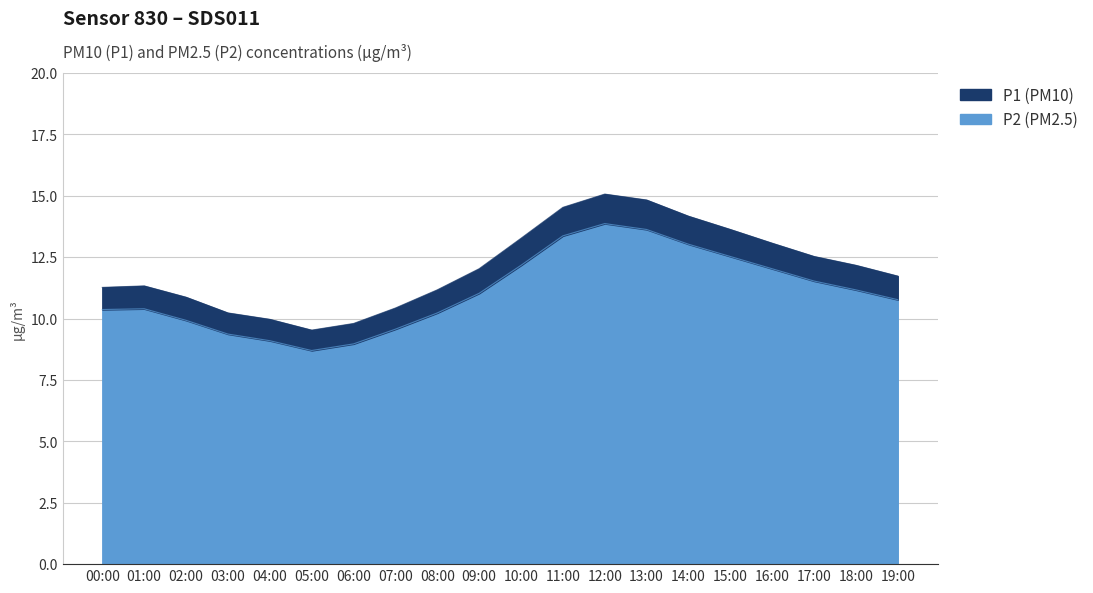

The P2 series shows 3.5 at 02:00. True or false?

False